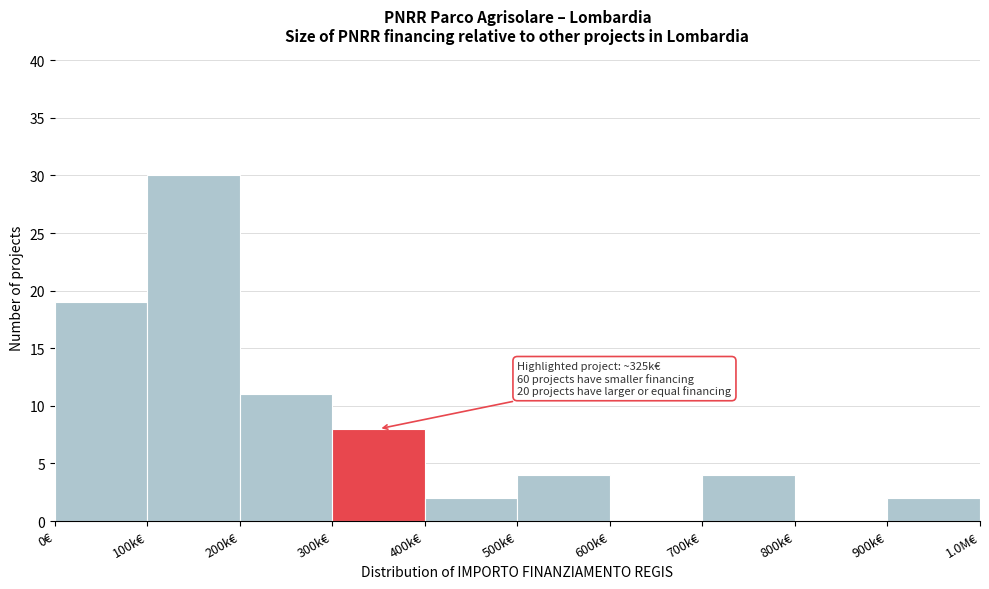

Reading left to right, extract all data points from this chart.

0€=19	100k€=30	200k€=11	300k€=8	400k€=2	500k€=4	600k€=0	700k€=4	800k€=0	900k€=2